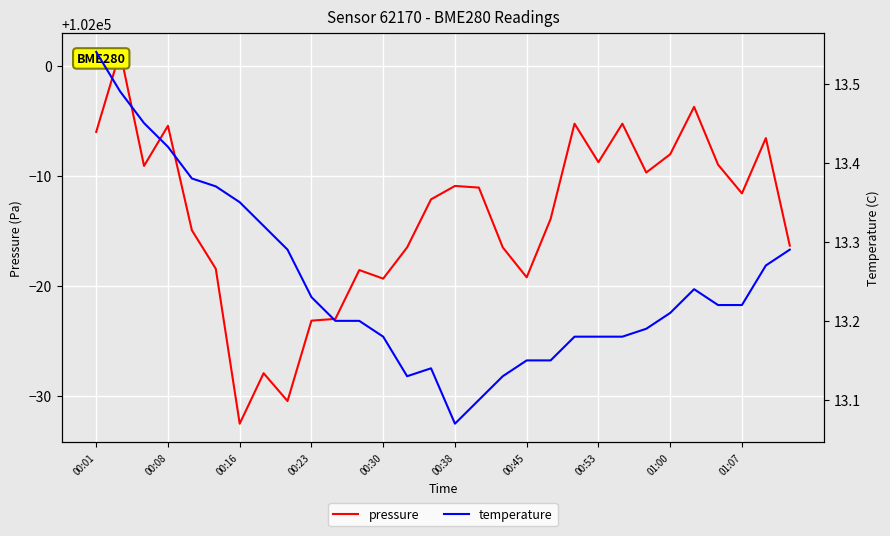

True or false: pressure has a value of 46097.8 at 00:38.

False